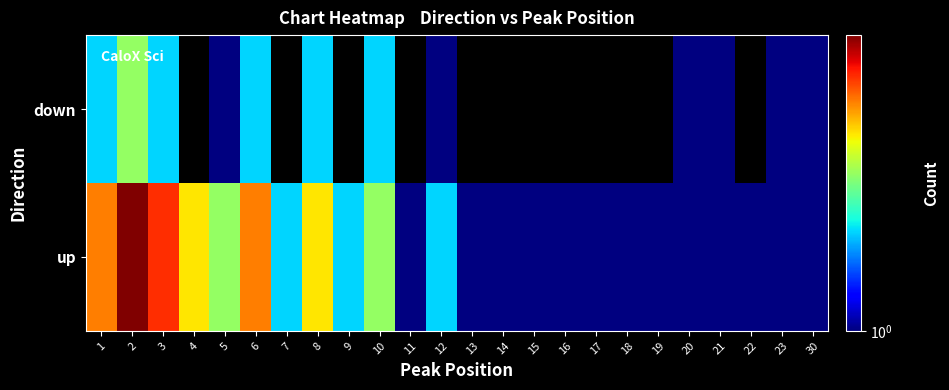

Which category has the lowest value across all series?

11